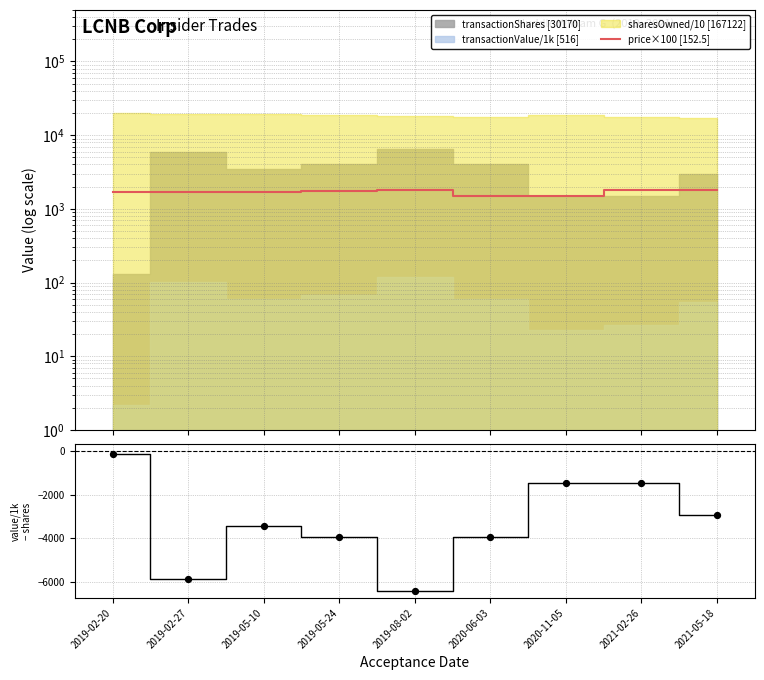

At how many categories does at least one series exceed -2496?

9